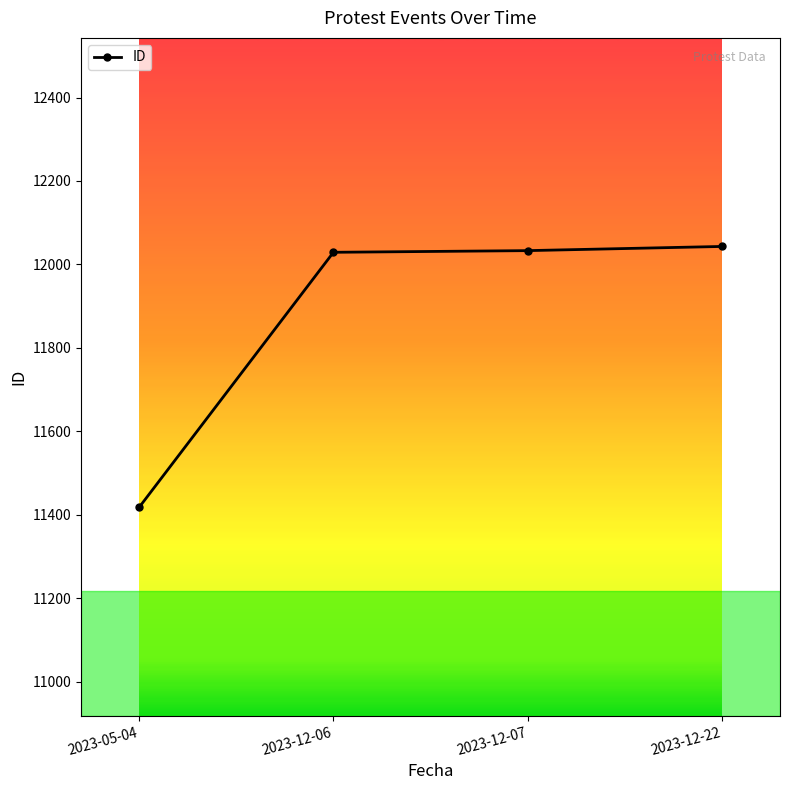

How many values are below 12033?

2